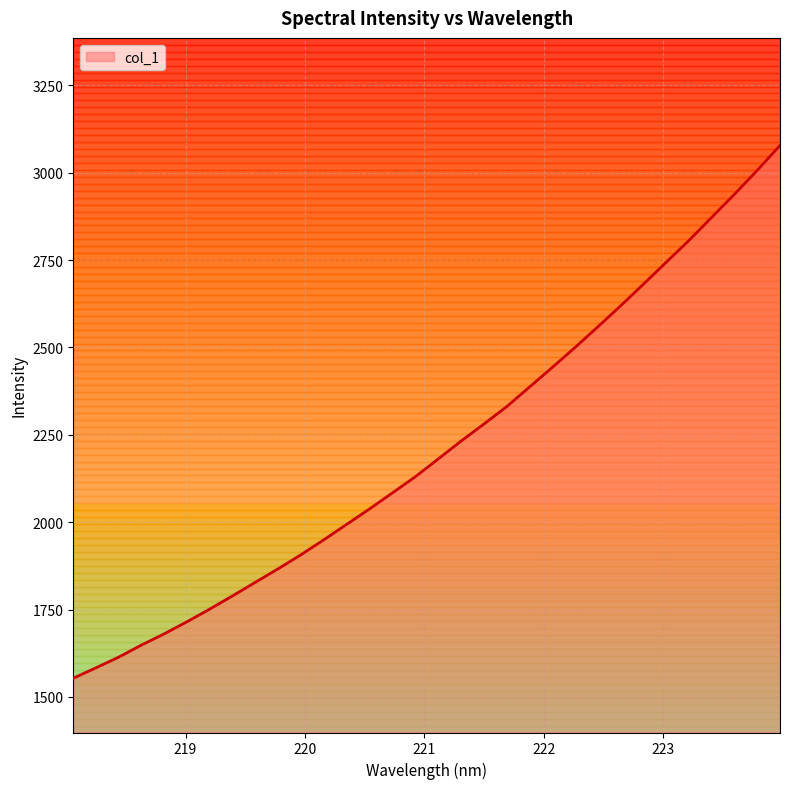

Count the number of data series in this chart.

1